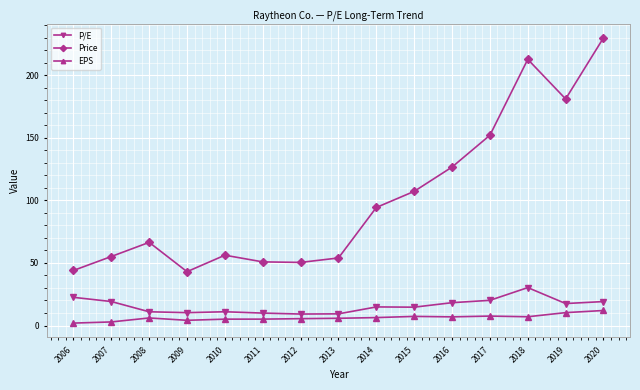

The Price series shows 152.0 at 2017. True or false?

True